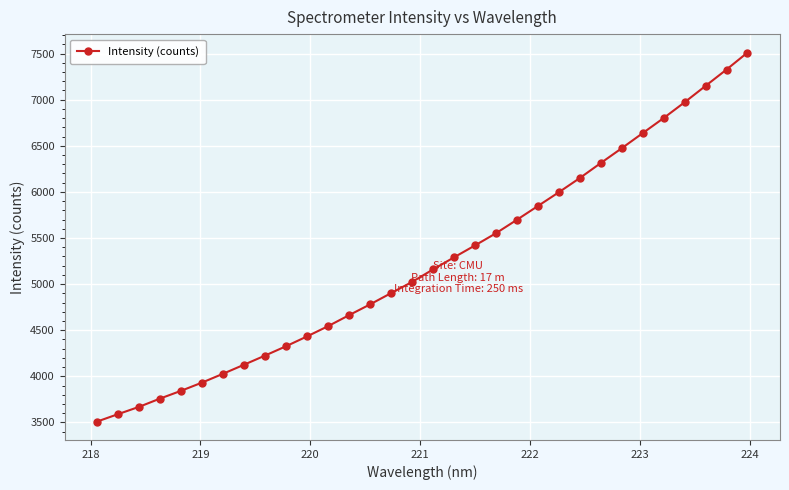

What is the minimum value shown in the chart?

3509.4